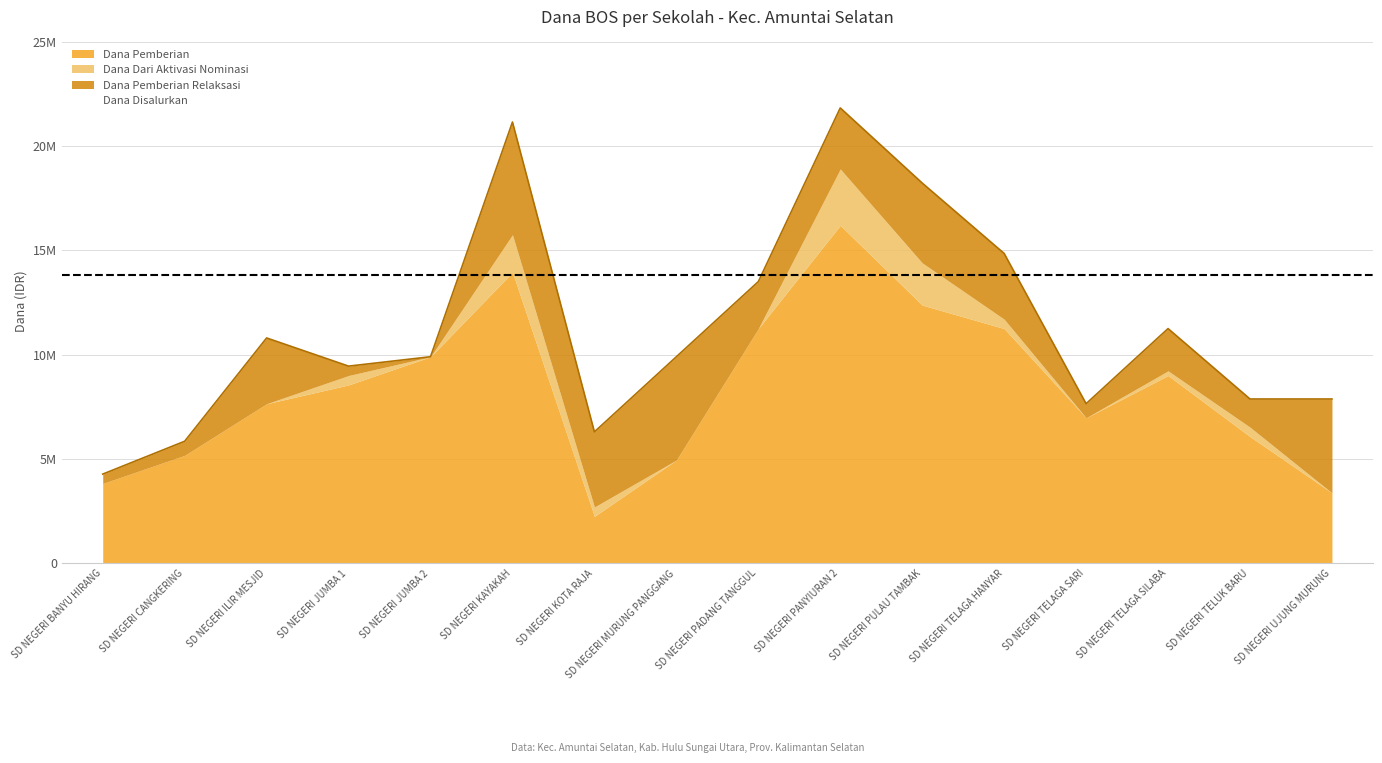

How many lines are shown in the chart?

5